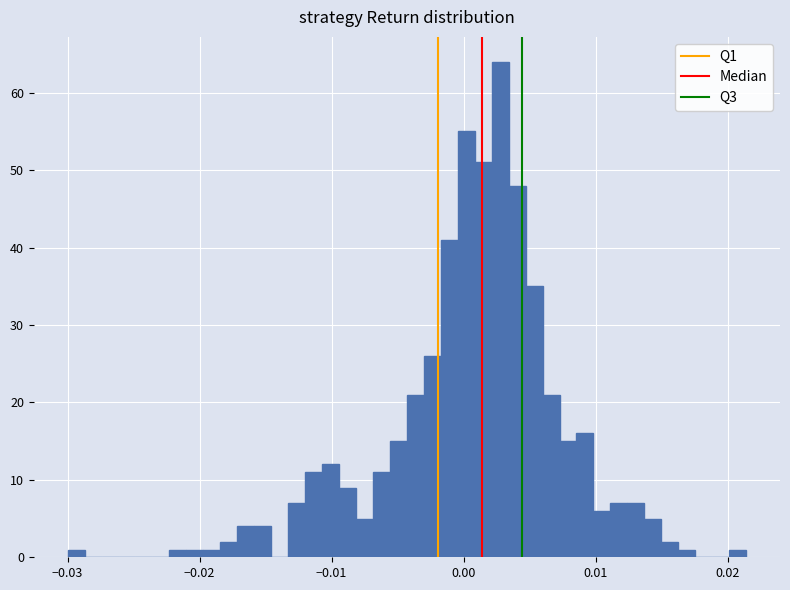

Read against the x-axis, roughly where is the centre of the tallest bar?

0.003